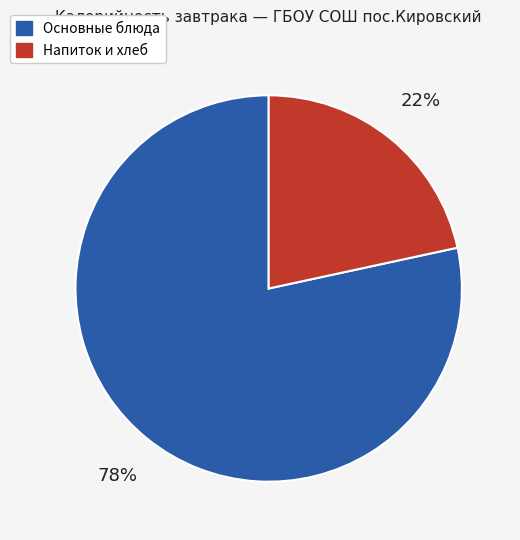

Is there a majority slice in this chart?

Yes